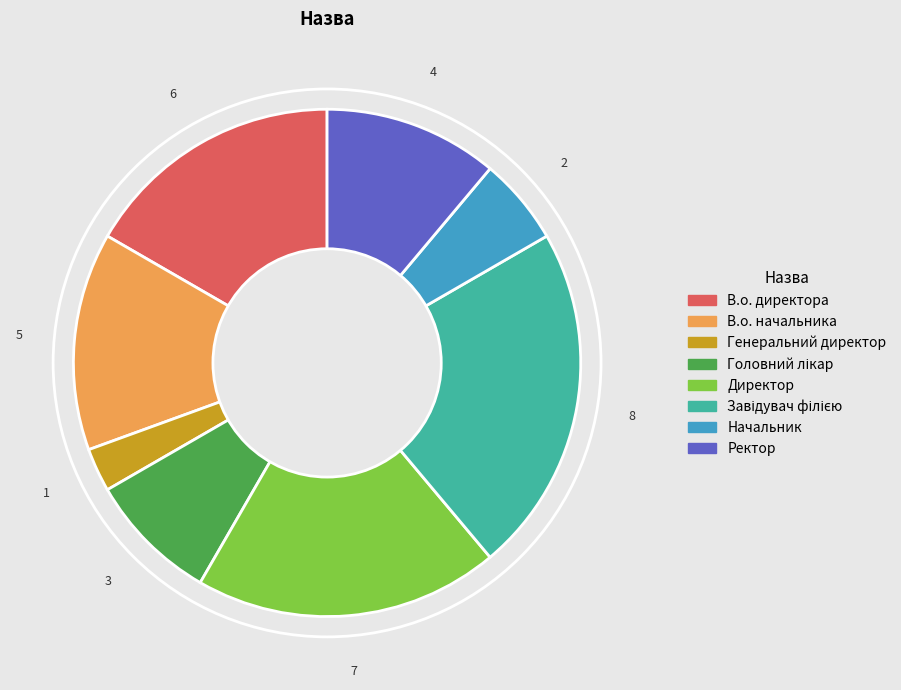

True or false: Директор accounts for 27% of the total.

False